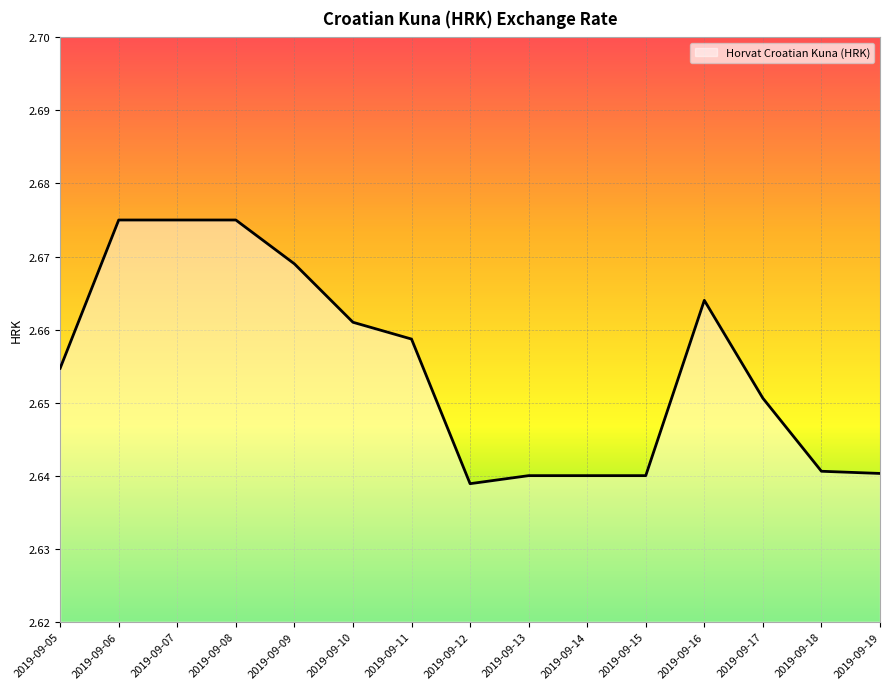

Is it true that the value at 2019-09-10 is 4.1?

False